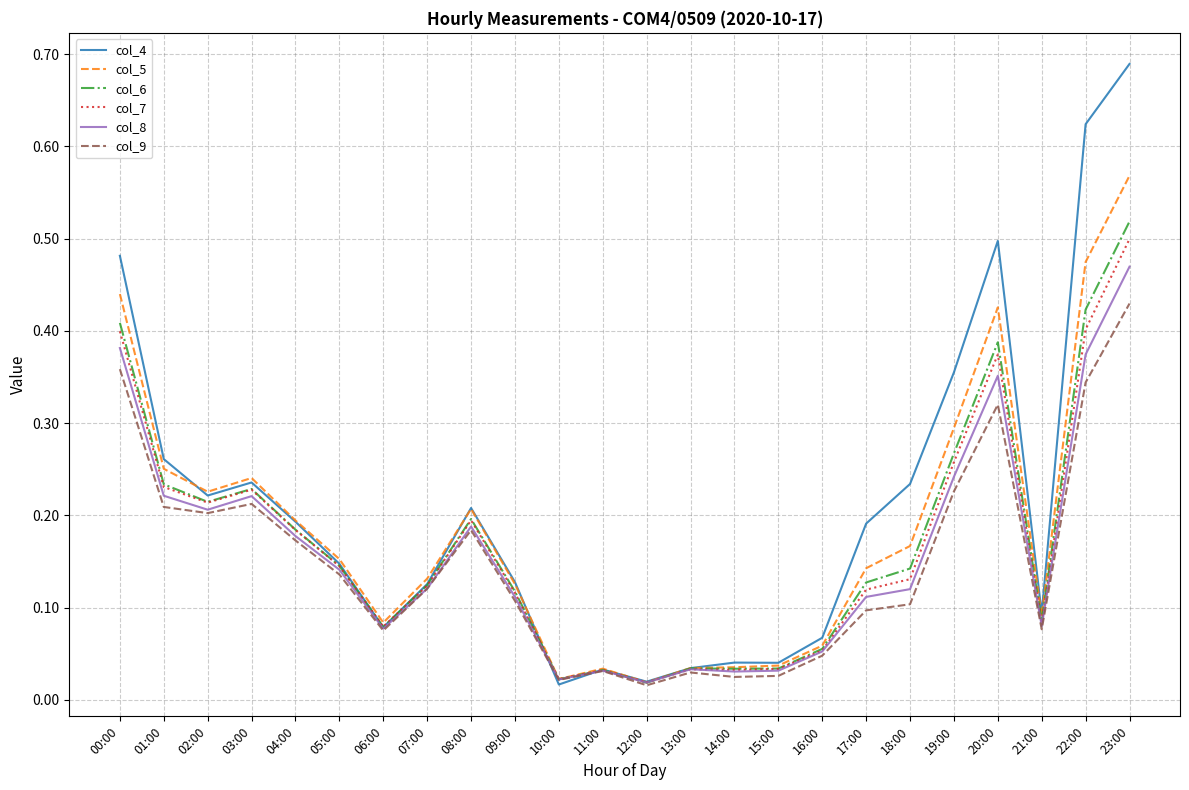

After their last crossing, which series has the higher values: col_9 or col_4?

col_4